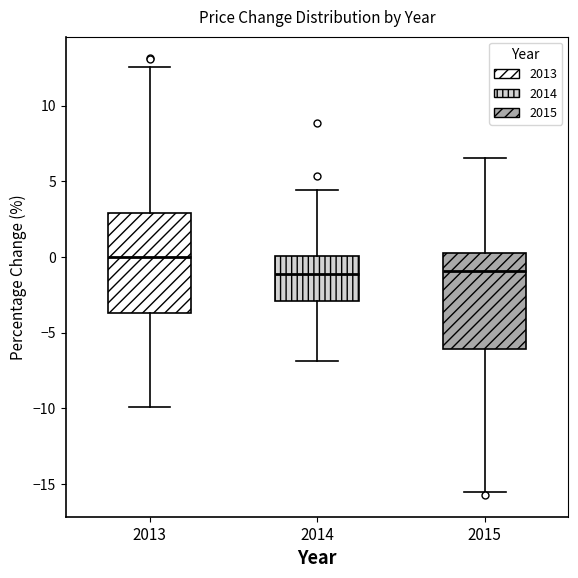

Reading left to right, read every box against the y-axis: the position of its median line, the range the box covers, and the ends of its whiskers. The values are not printed on the chart, so give them approximately, as read against the axis.

2013: median 0.0, box -3.5 to 3.0, whiskers -10.0 to 12.5
2014: median -1.0, box -3.0 to 0.0, whiskers -7.0 to 4.5
2015: median -1.0, box -6.0 to 0.5, whiskers -15.5 to 6.5